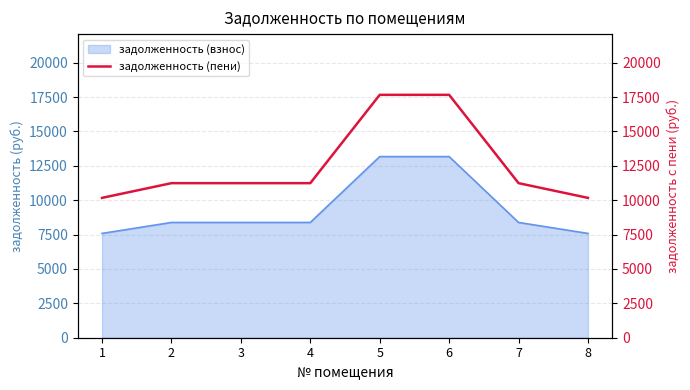

True or false: the data has more than 0 interior local peaks.

False